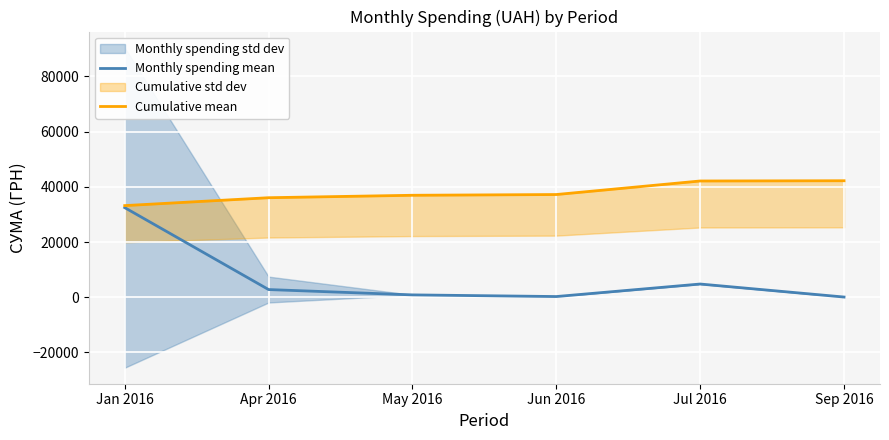

What position from the left is Jul 2016?

5